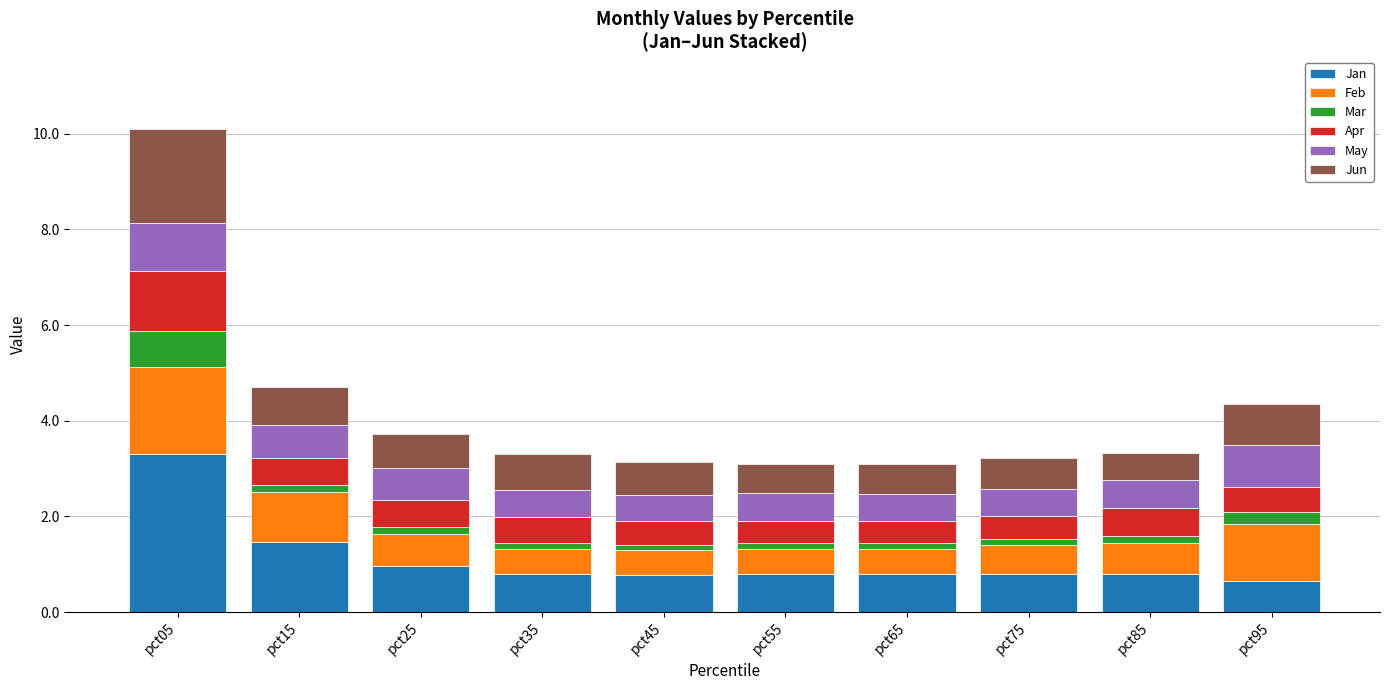

What is the total value across all series at pct95?

4.3